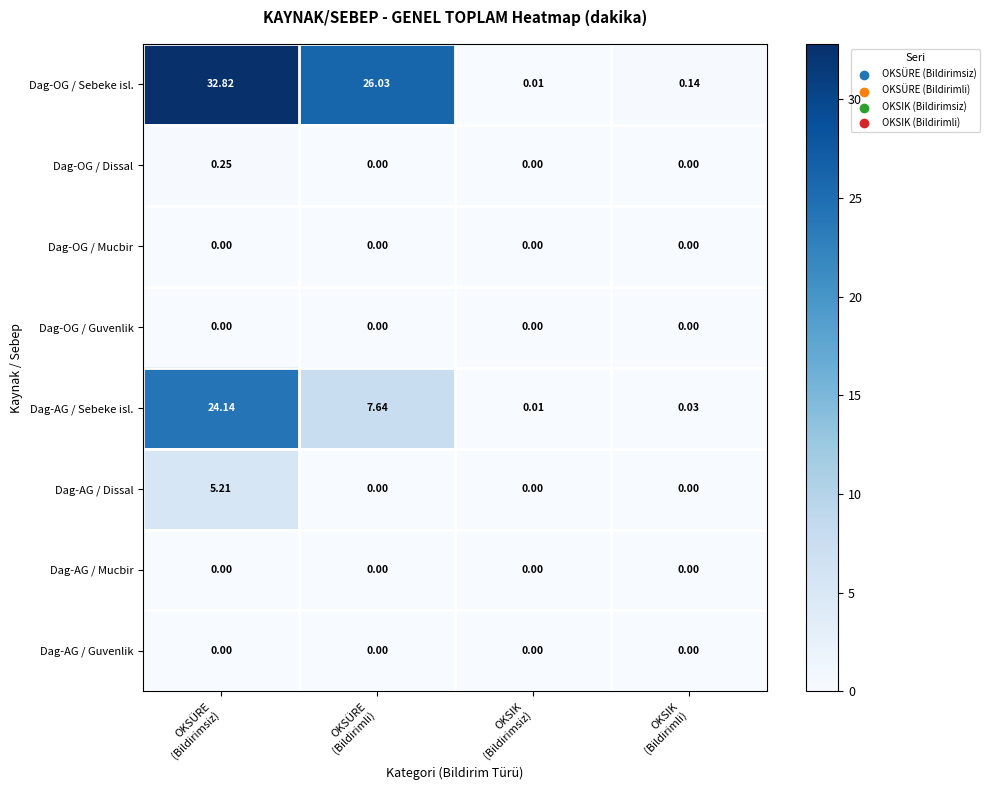

Which series has the largest total across all categories?

Dag-OG / Sebeke isl.